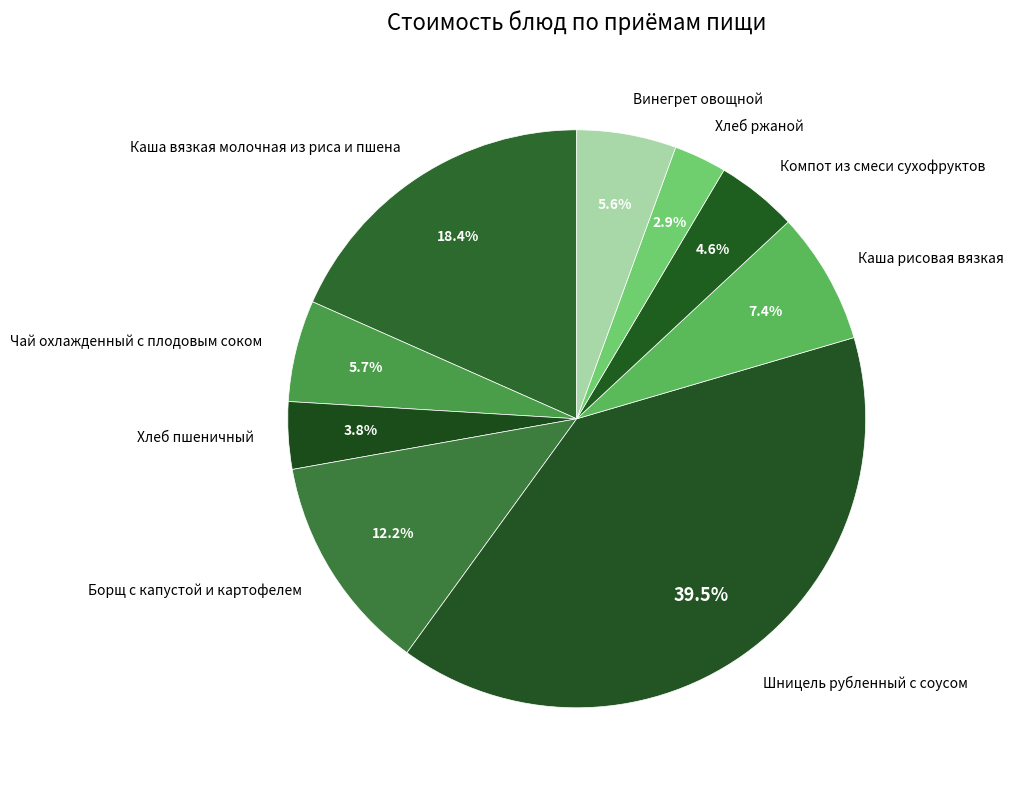

Which category has the smallest portion of the pie?

Хлеб ржаной